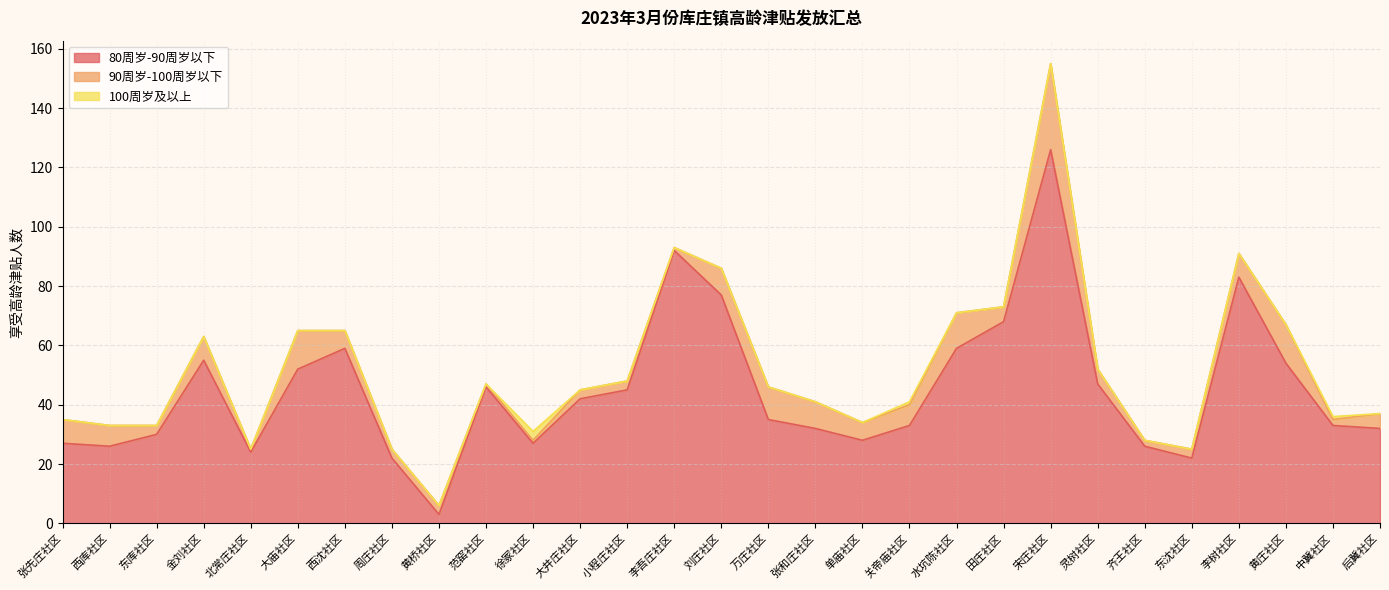

Which category has the highest value across all series?

宋庄社区